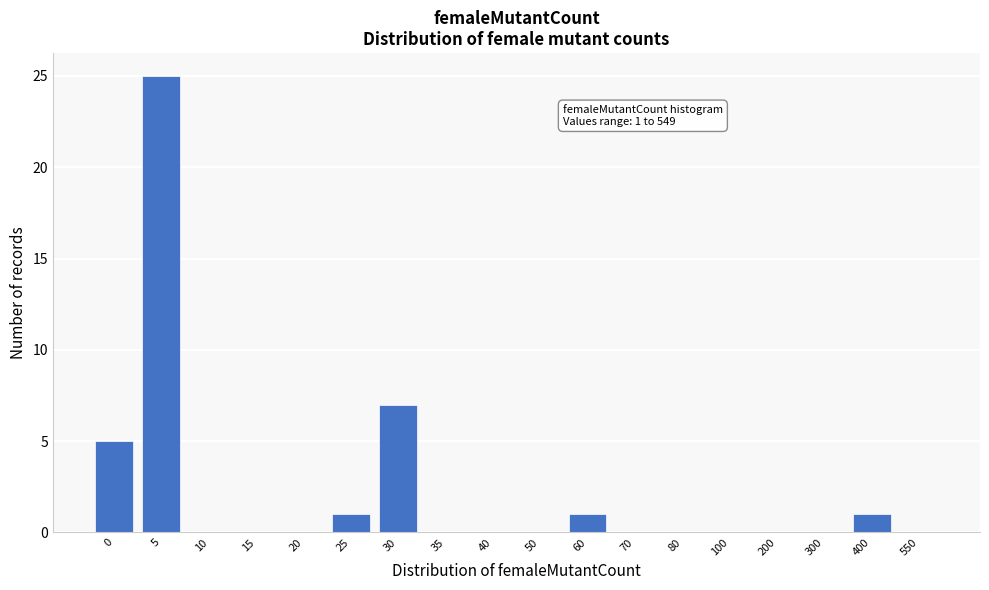

Reading left to right, extract all data points from this chart.

0=5	5=25	10=0	15=0	20=0	25=1	30=7	35=0	40=0	50=0	60=1	70=0	80=0	100=0	200=0	300=0	400=1	550=0